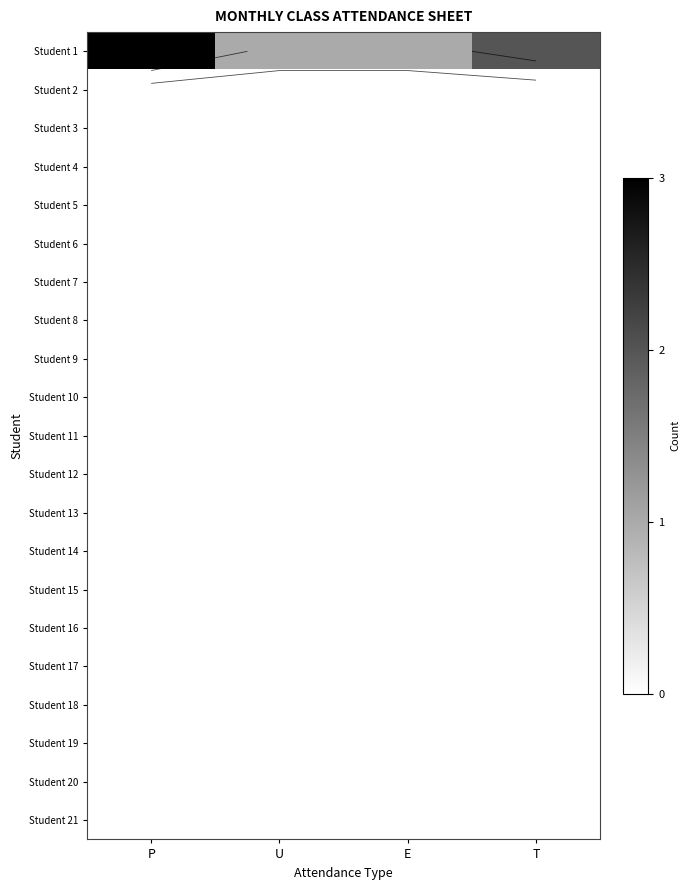

Rank the series by their maximum value, from lowest to highest.

Student 2, Student 3, Student 4, Student 5, Student 6, Student 7, Student 8, Student 9, Student 10, Student 11, Student 12, Student 13, Student 14, Student 15, Student 16, Student 17, Student 18, Student 19, Student 20, Student 21, Student 1